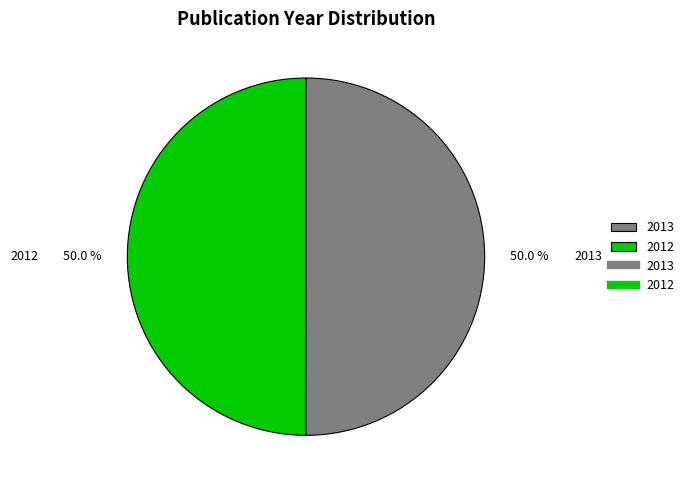

Approximately how many times larger is the value at 2012 compared to 2013?

1.0